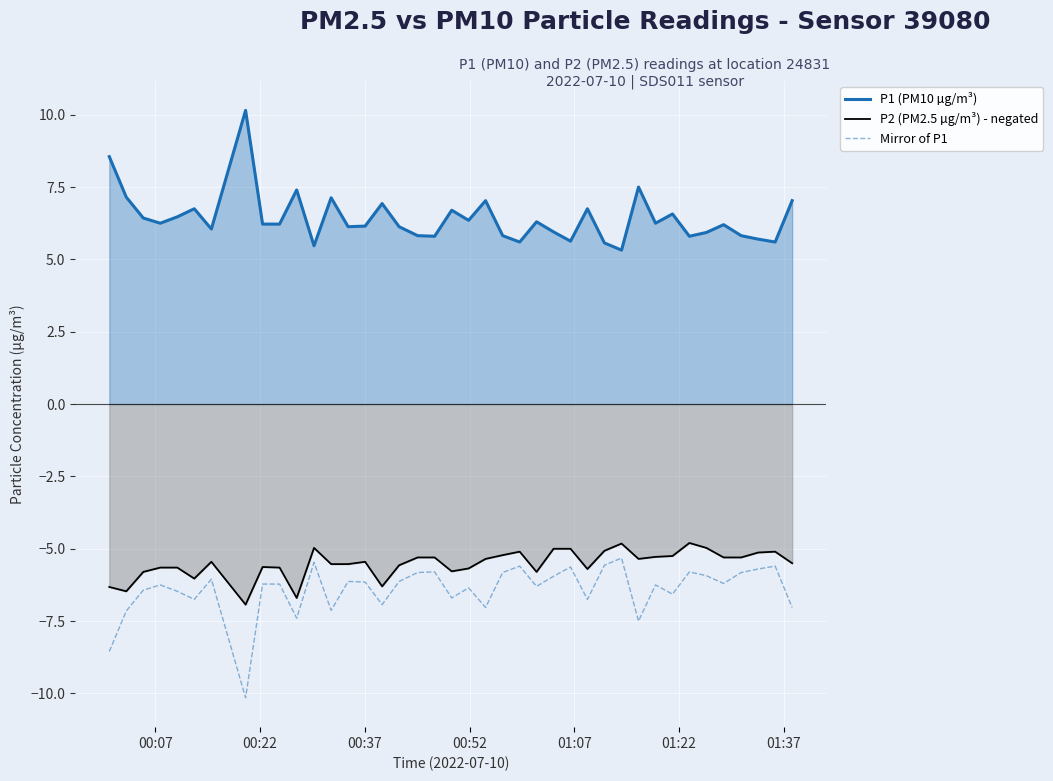

What is the difference between the maximum and minimum values in the P1 (PM10 µg/m³) series?

4.8